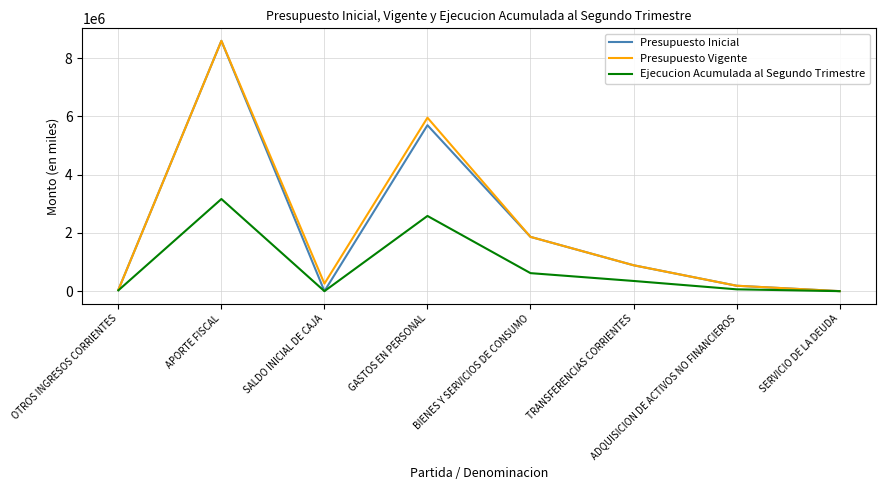

What is the greatest value displayed?

8589891